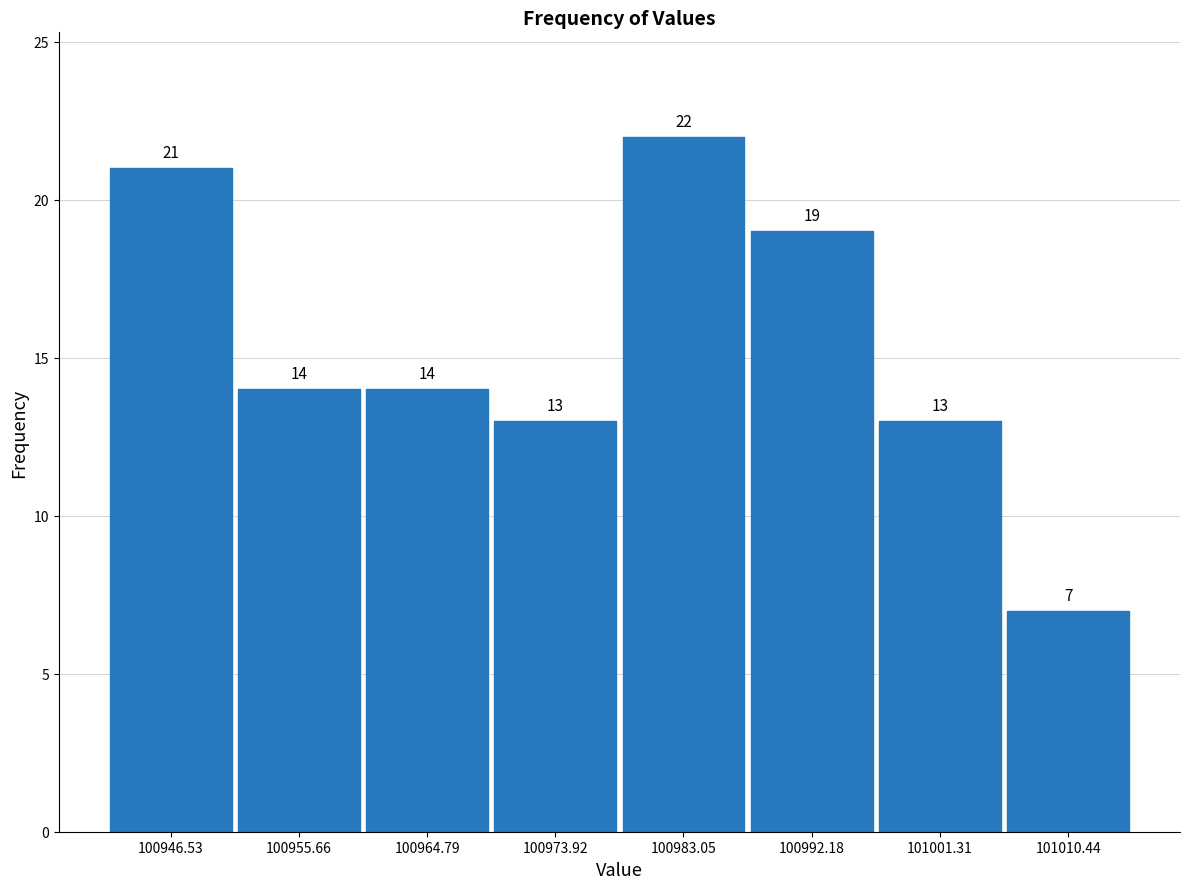

Over which range of the x-axis is the bar tallest?

100978 to 100988